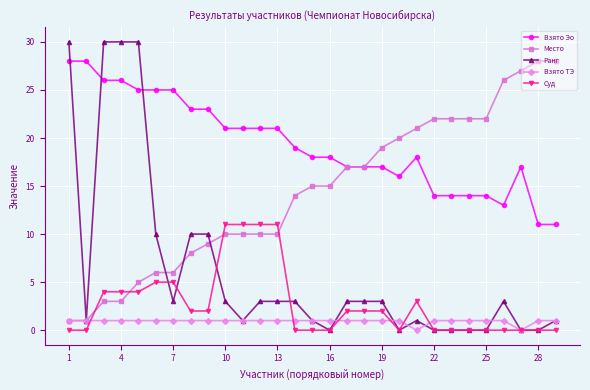

Which series has the largest range (max minus min)?

Ранг